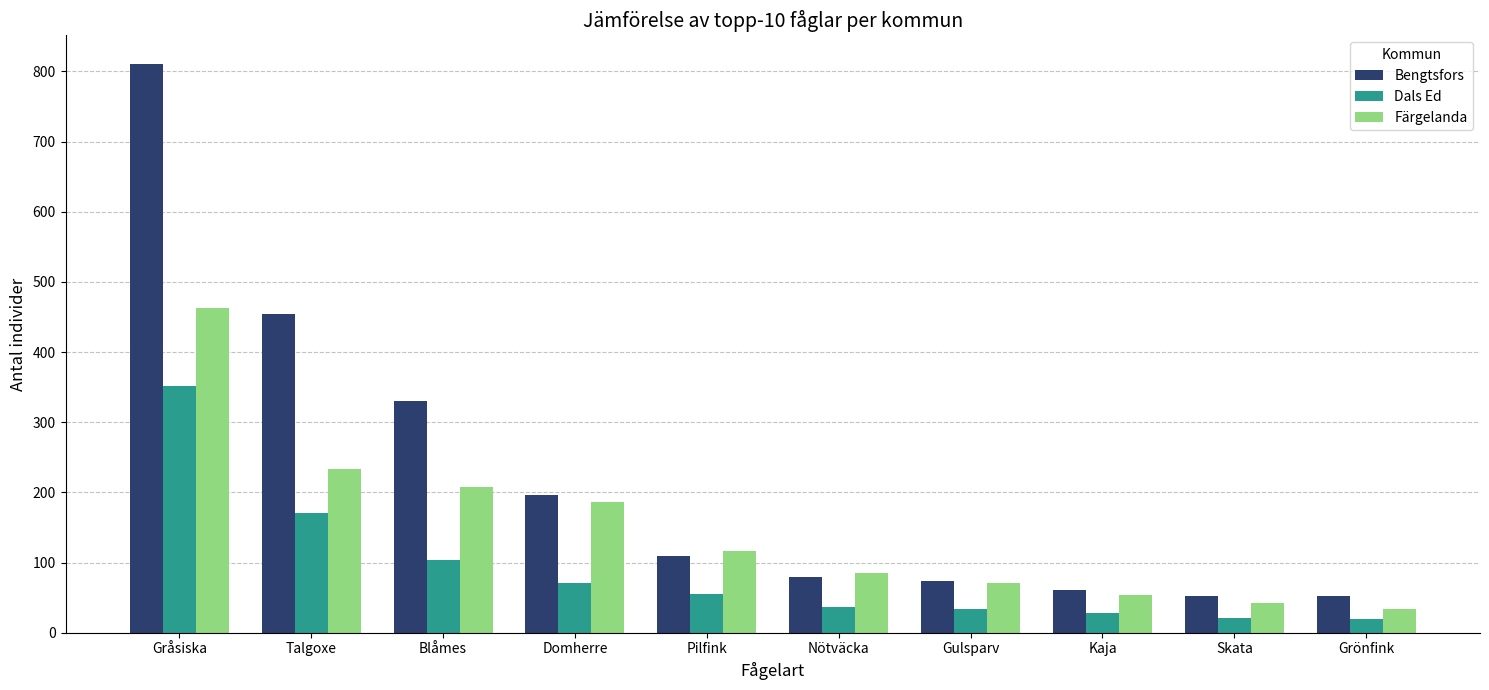

What is the value of the Färgelanda bar at the 7th from the left?

71